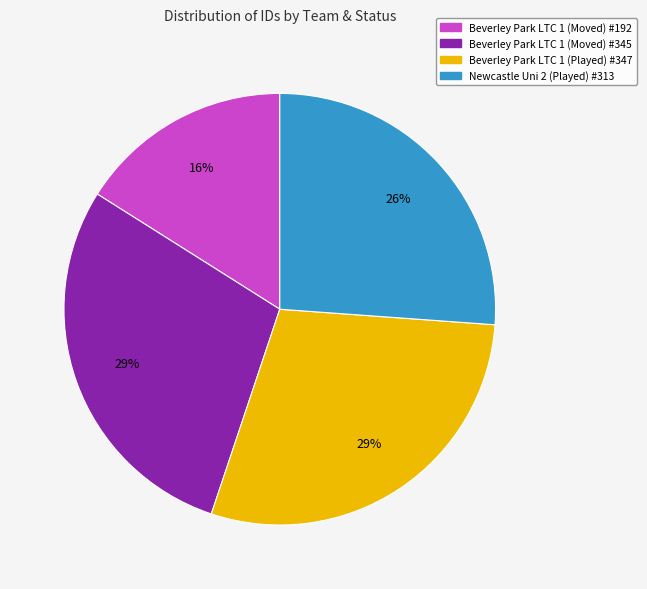

True or false: Beverley Park LTC 1 (Moved) #192 accounts for 27% of the total.

False